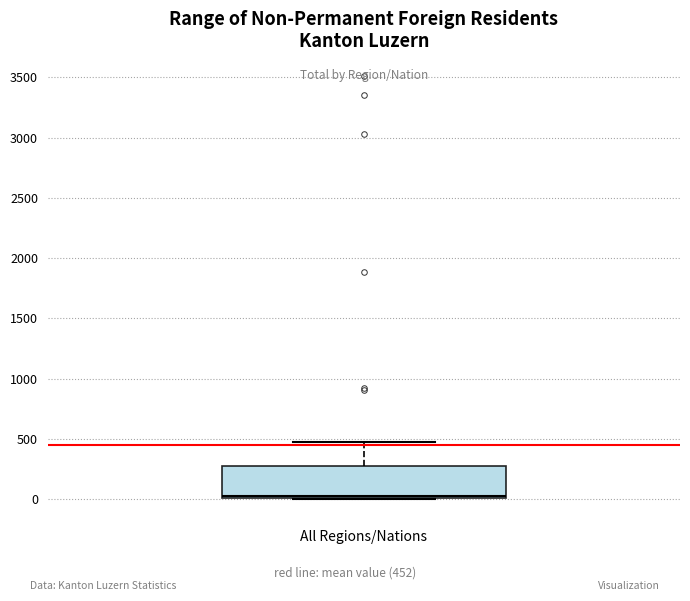

Where is the upper edge of the box for All Regions/Nations on the y-axis? The values are not printed on the chart, so give them approximately, as read against the axis.

300